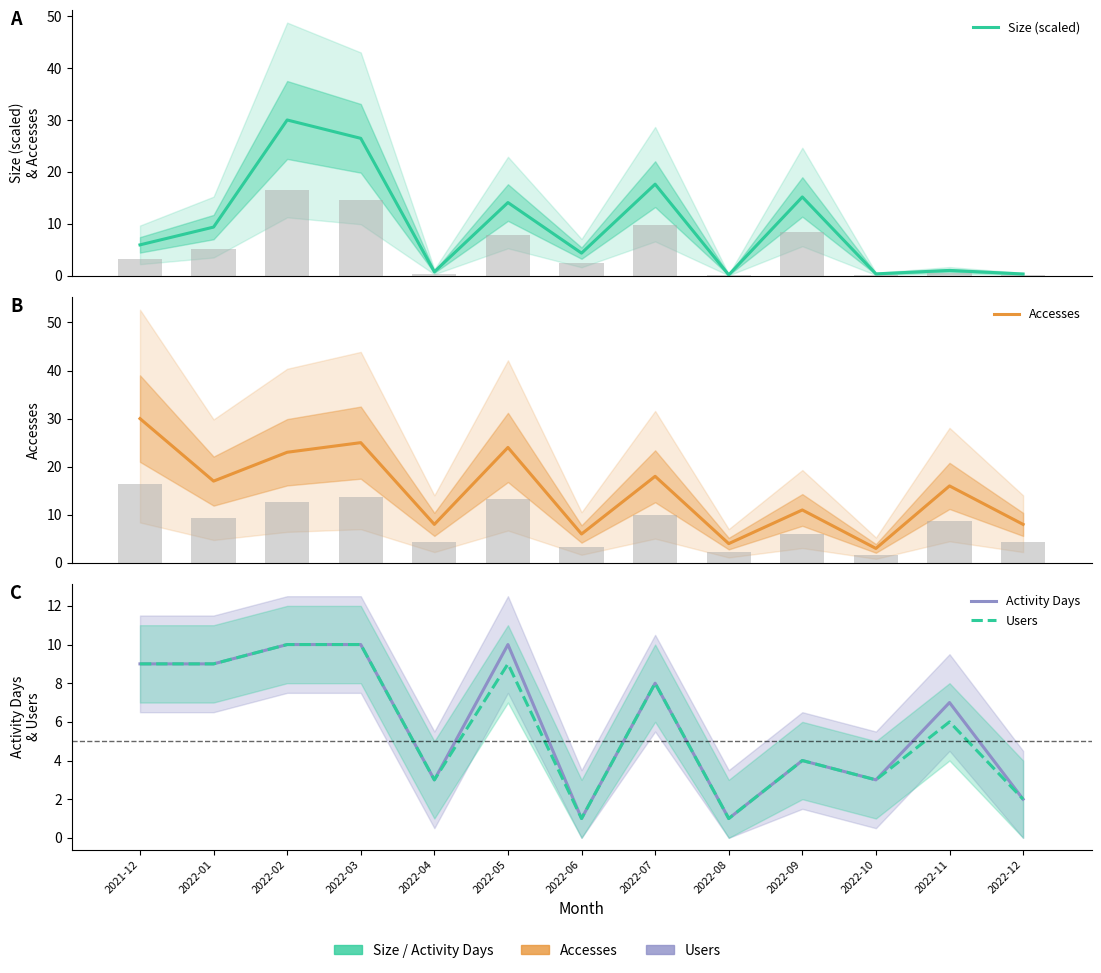

What are all the series names shown in the legend?

Size (scaled), Accesses, Activity Days, Users